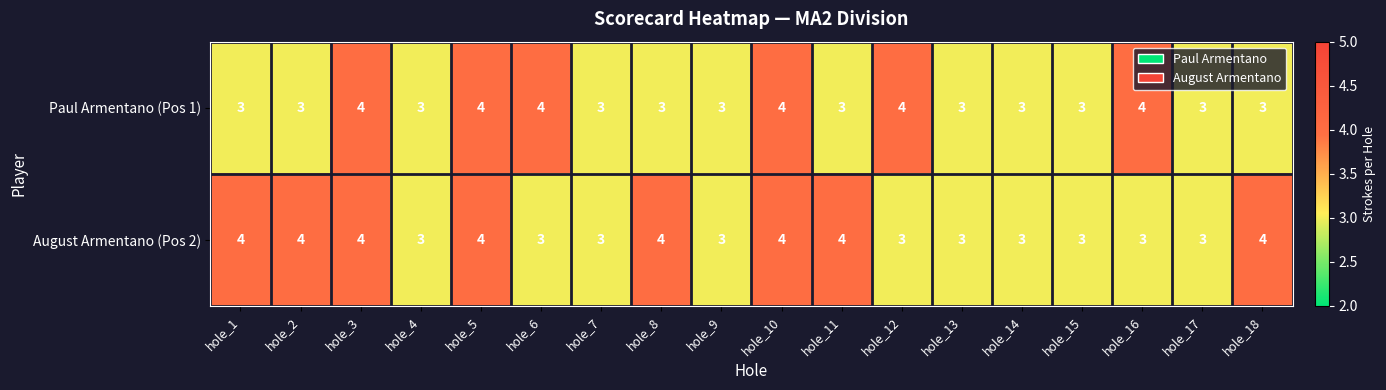

What is the sum of all August Armentano (Pos 2) values?

62